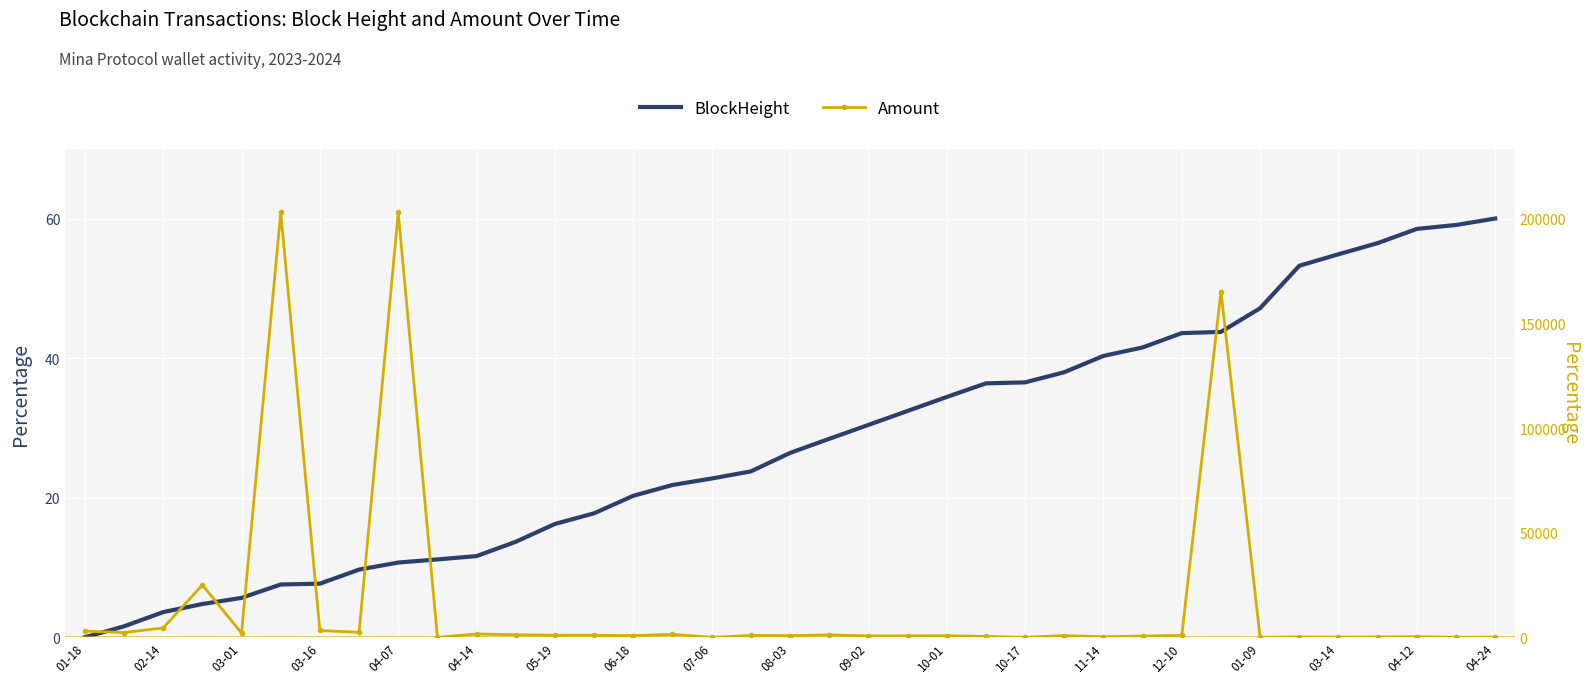

True or false: BlockHeight and Amount intersect in this chart.

True